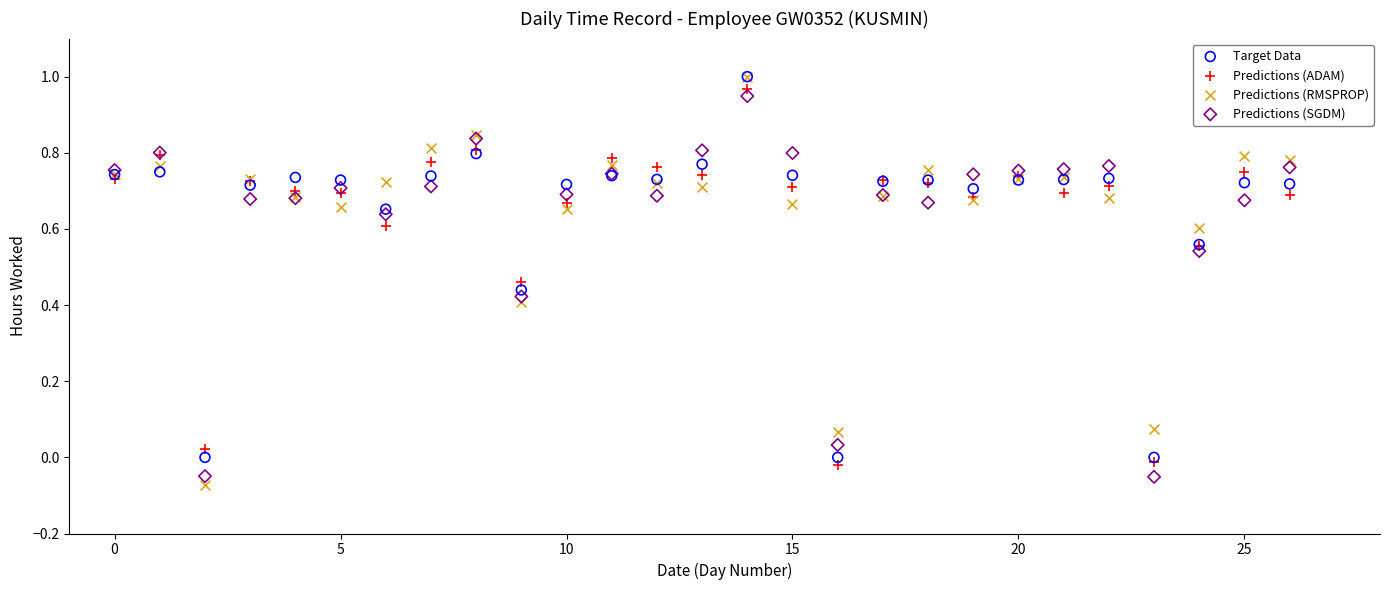

What are all the series names shown in the legend?

Target Data, Predictions (ADAM), Predictions (RMSPROP), Predictions (SGDM)